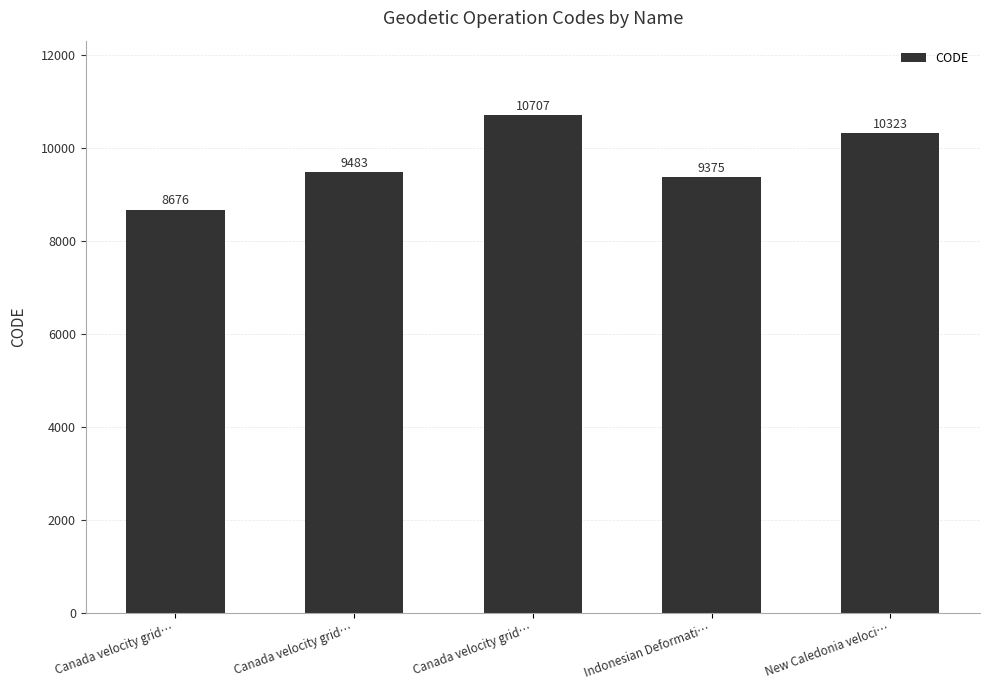

What is the smallest value displayed?

8676